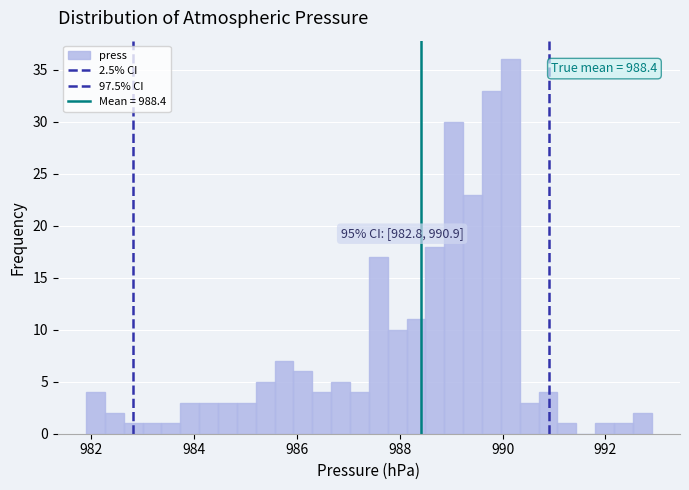

Around what value on the x-axis is the tallest bar? Give the approximate position of its centre, as read against the axis.

990.2